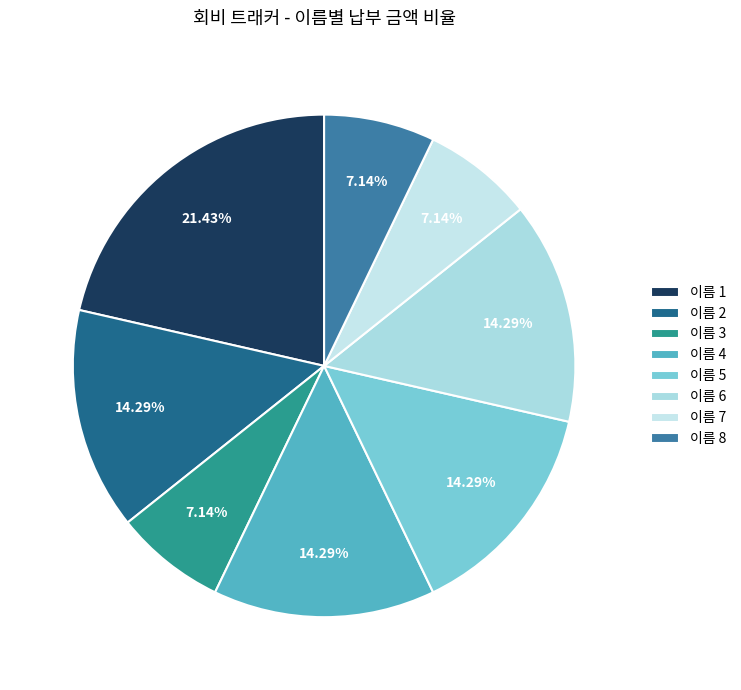

How many slices are in this pie chart?

8